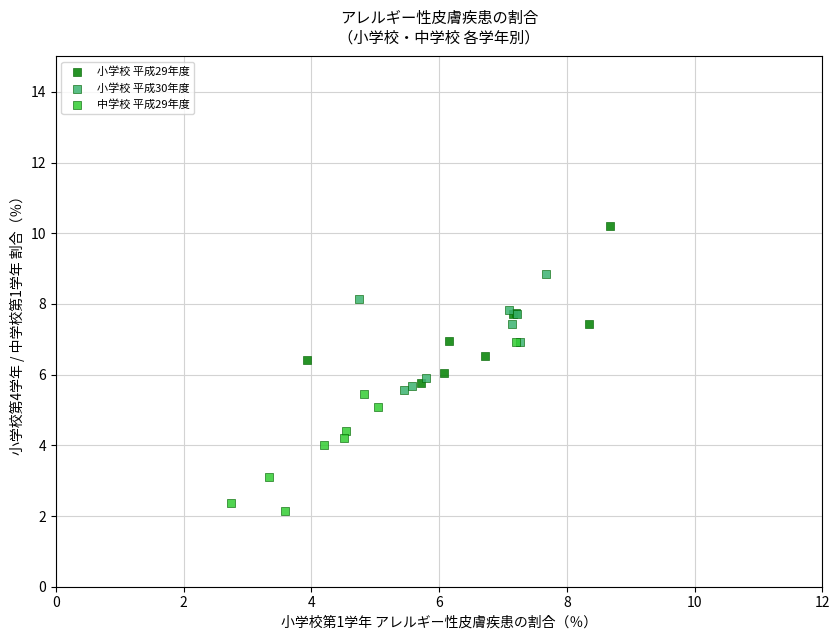

Which series has the largest Y range (max minus min)?

中学校 平成29年度